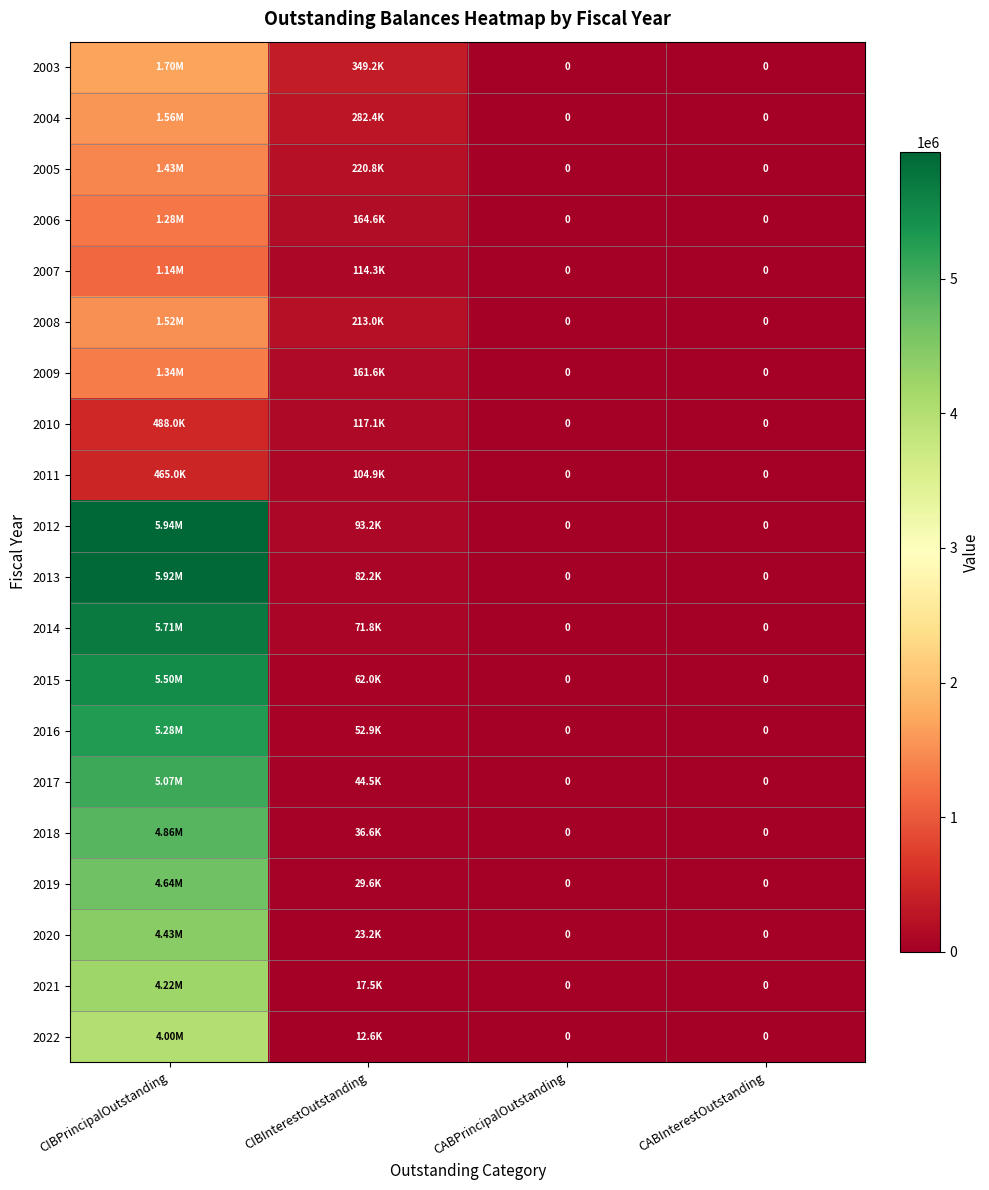

What is the sum of all 2014 values?

5777825.0